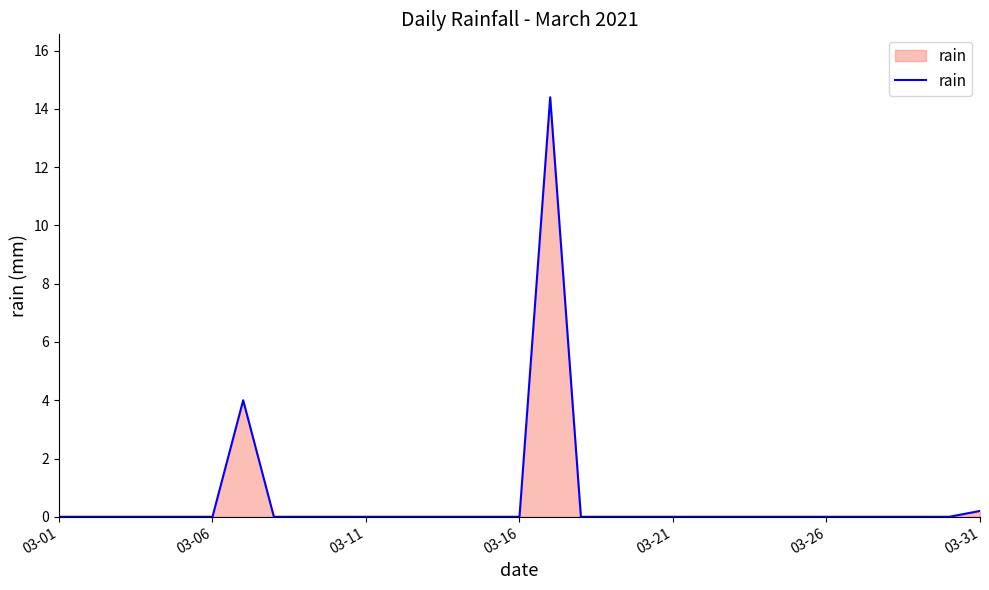

What is the maximum value shown in the chart?

14.4